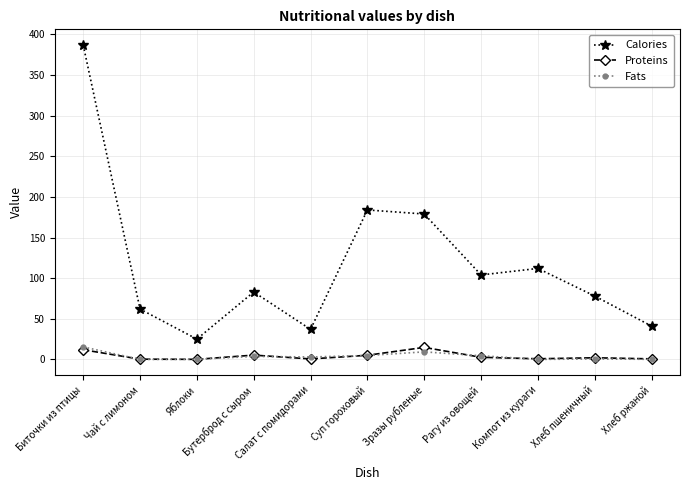

True or false: Calories and Proteins intersect in this chart.

False